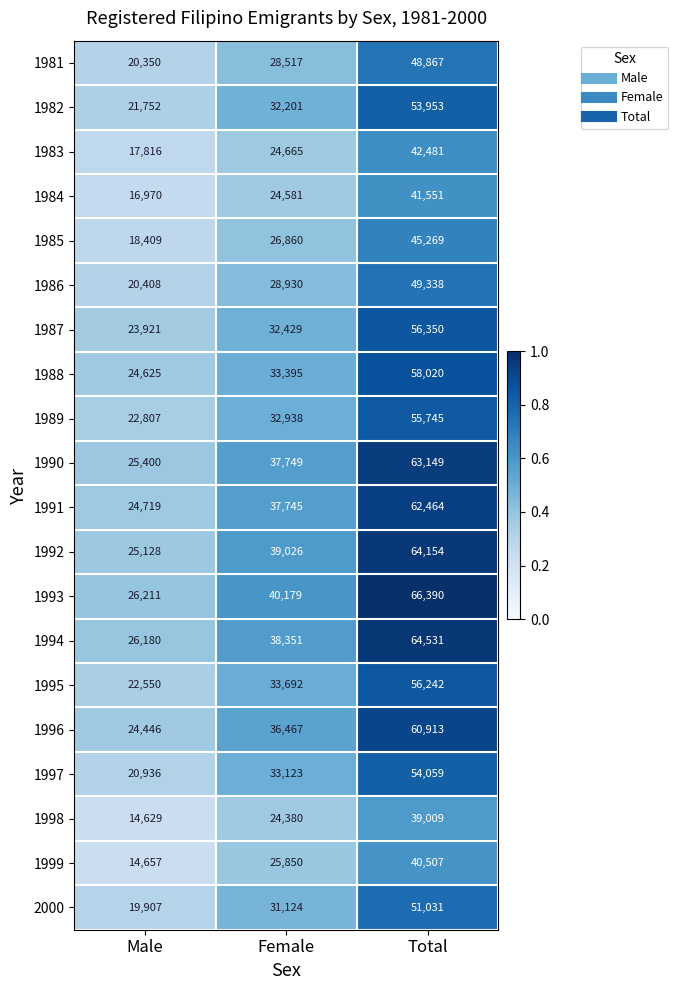

What is the greatest value displayed?

66390